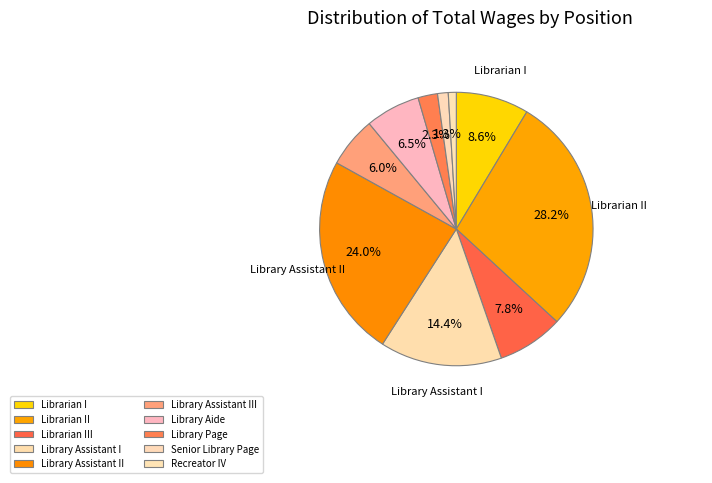

The Library Aide slice represents 1% of the pie. True or false?

False